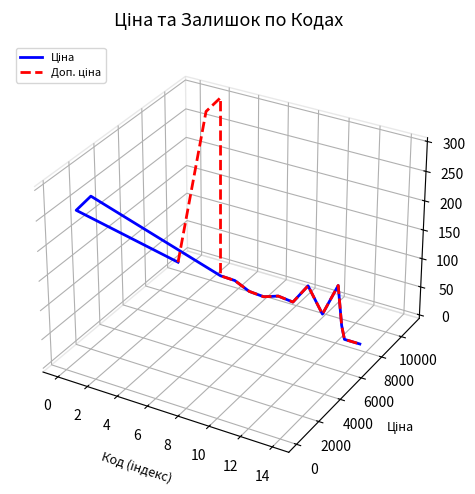

How many interior local peaks does the Доп. ціна series have?

4